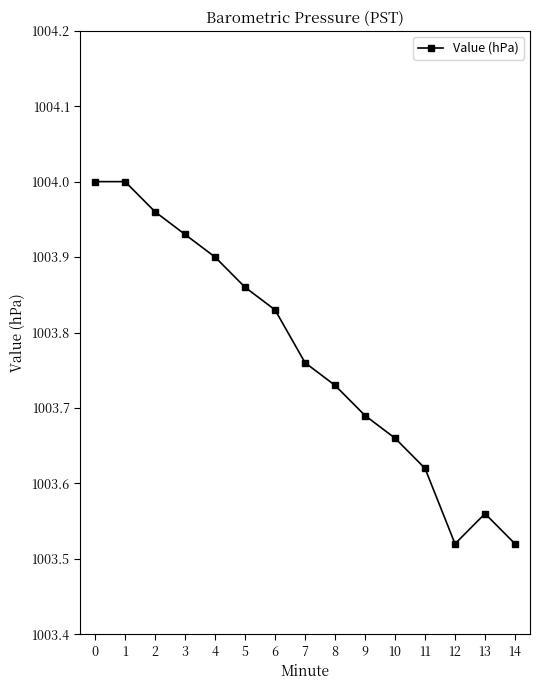

At which category does the data reach its first local valley?

12